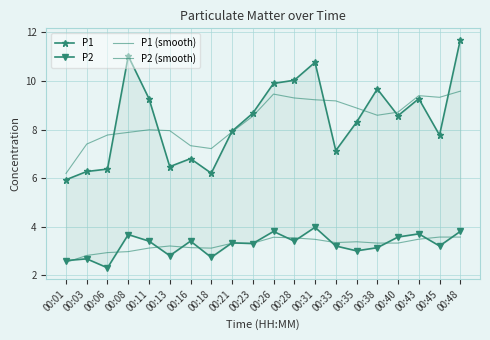

What is the difference between the maximum and minimum values in the P1 (smooth) series?

3.4